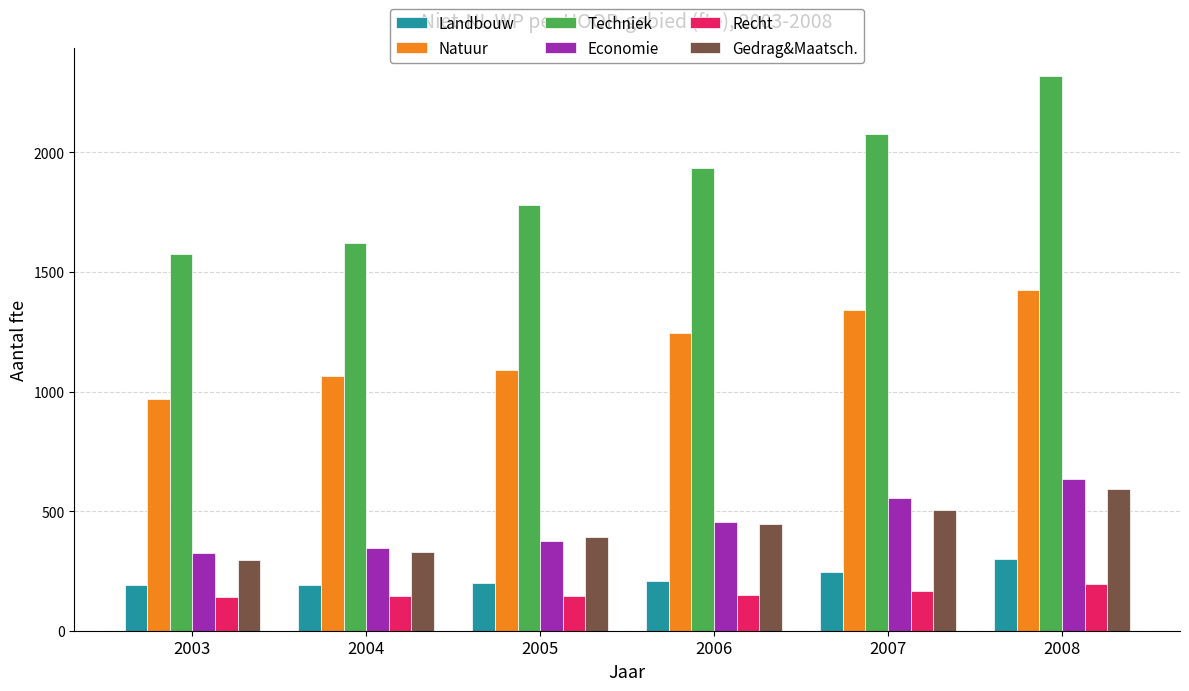

Which series has the largest total across all categories?

Techniek